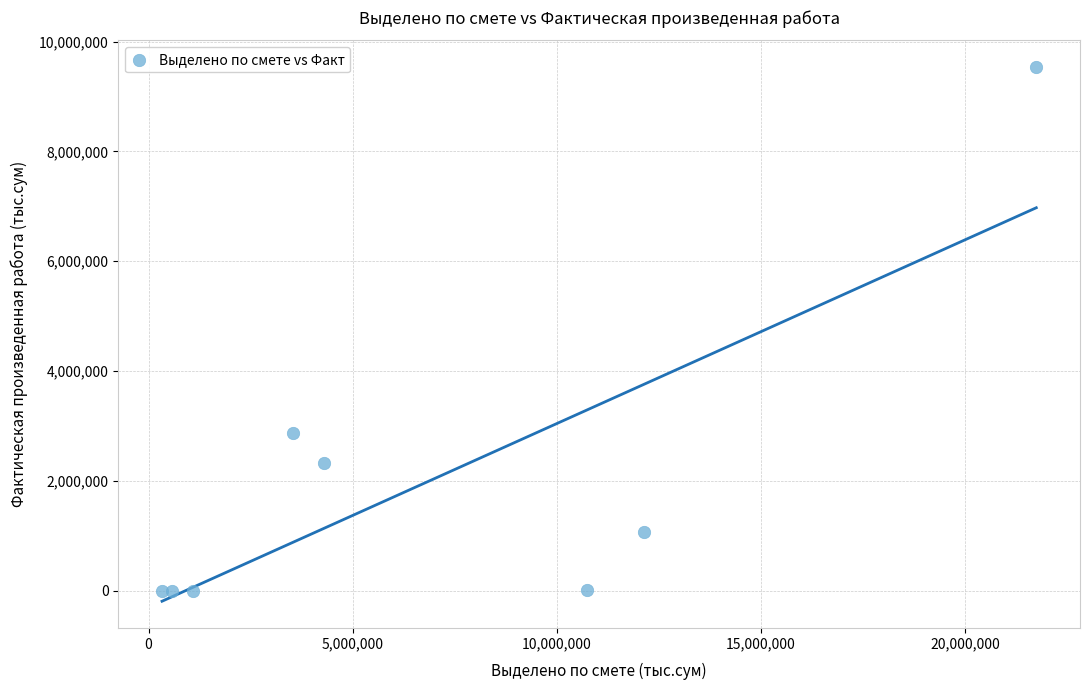

What is the average Y value?

1975470.1